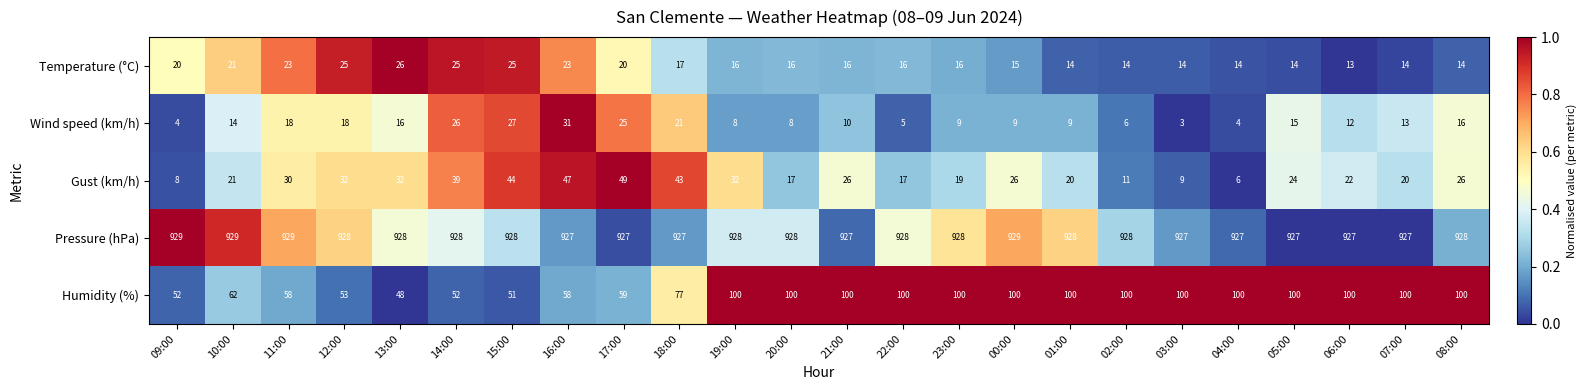

How many data points does each series have?

24